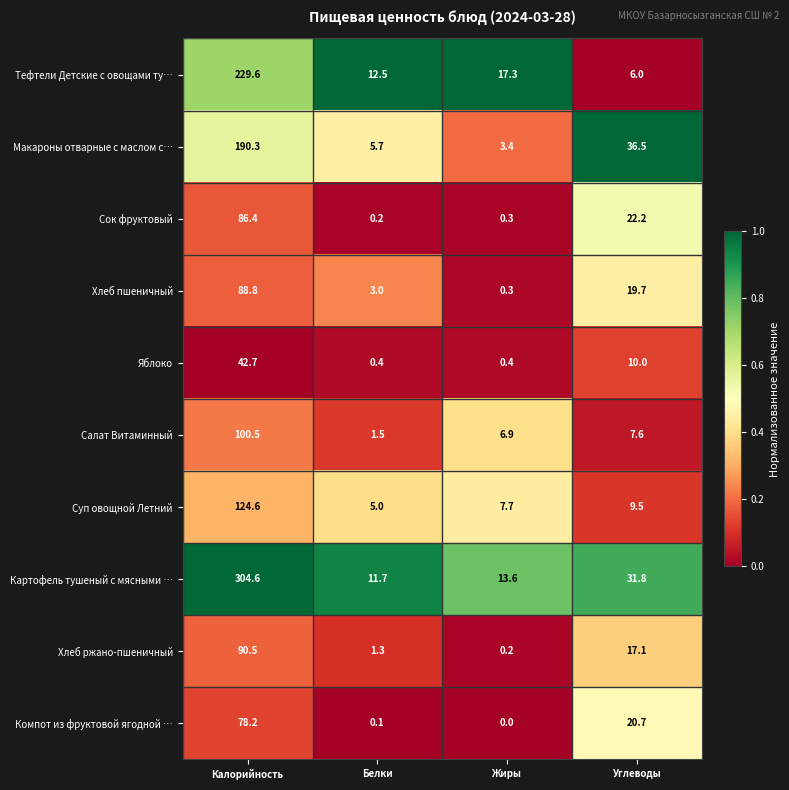

The value of Макароны отварные с маслом с… at Жиры is 3.4. True or false?

True